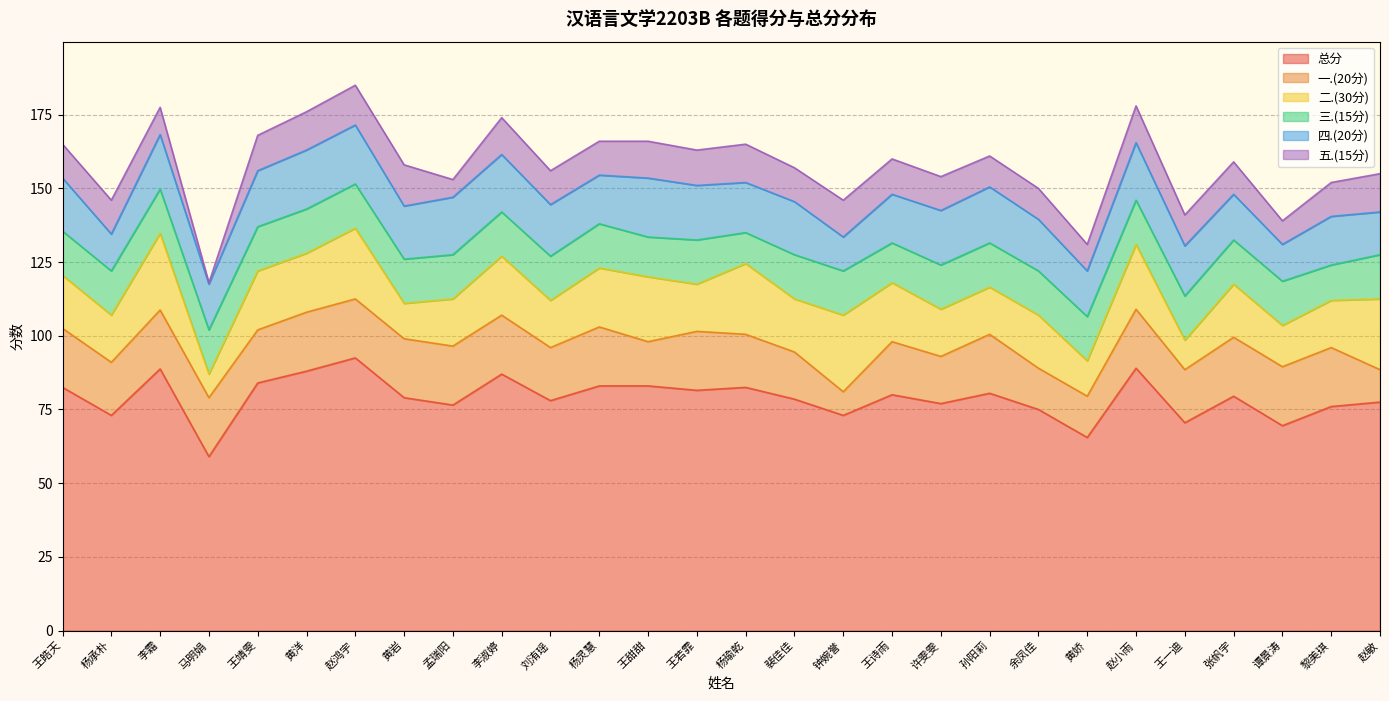

Reading left to right, list all the values displayed in this chart.

总分: 王皓天=82.5	杨承朴=73.0	李霜=88.8	马明娟=59.0	王靖雯=84.0	黄洋=88.0	赵鸿宇=92.5	黄岩=79.0	孟瑞阳=76.5	李淑婷=87.0	刘洧瑶=78.0	杨灵慧=83.0	王甜甜=83.0	王若霏=81.5	杨瑜乾=82.5	裴佳佳=78.5	钟婉誉=73.0	王诗雨=80.0	许雯雯=77.0	孙阳莉=80.5	余凤佳=75.0	黄娇=65.5	赵小雨=89.0	王一迪=70.5	张帆宇=79.5	谭景涛=69.5	黎美琪=76.0	赵敏=77.5
一.(20分): 王皓天=20.0	杨承朴=18.0	李霜=20.0	马明娟=20.0	王靖雯=18.0	黄洋=20.0	赵鸿宇=20.0	黄岩=20.0	孟瑞阳=20.0	李淑婷=20.0	刘洧瑶=18.0	杨灵慧=20.0	王甜甜=15.0	王若霏=20.0	杨瑜乾=18.0	裴佳佳=16.0	钟婉誉=8.0	王诗雨=18.0	许雯雯=16.0	孙阳莉=20.0	余凤佳=14.0	黄娇=14.0	赵小雨=20.0	王一迪=18.0	张帆宇=20.0	谭景涛=20.0	黎美琪=20.0	赵敏=11.0
二.(30分): 王皓天=18.0	杨承朴=16.0	李霜=26.0	马明娟=8.0	王靖雯=20.0	黄洋=20.0	赵鸿宇=24.0	黄岩=12.0	孟瑞阳=16.0	李淑婷=20.0	刘洧瑶=16.0	杨灵慧=20.0	王甜甜=22.0	王若霏=16.0	杨瑜乾=24.0	裴佳佳=18.0	钟婉誉=26.0	王诗雨=20.0	许雯雯=16.0	孙阳莉=16.0	余凤佳=18.0	黄娇=12.0	赵小雨=22.0	王一迪=10.0	张帆宇=18.0	谭景涛=14.0	黎美琪=16.0	赵敏=24.0
三.(15分): 王皓天=15.0	杨承朴=15.0	李霜=15.0	马明娟=15.0	王靖雯=15.0	黄洋=15.0	赵鸿宇=15.0	黄岩=15.0	孟瑞阳=15.0	李淑婷=15.0	刘洧瑶=15.0	杨灵慧=15.0	王甜甜=13.5	王若霏=15.0	杨瑜乾=10.5	裴佳佳=15.0	钟婉誉=15.0	王诗雨=13.5	许雯雯=15.0	孙阳莉=15.0	余凤佳=15.0	黄娇=15.0	赵小雨=15.0	王一迪=15.0	张帆宇=15.0	谭景涛=15.0	黎美琪=12.0	赵敏=15.0
四.(20分): 王皓天=18.0	杨承朴=12.5	李霜=18.5	马明娟=15.5	王靖雯=19.0	黄洋=20.0	赵鸿宇=20.0	黄岩=18.0	孟瑞阳=19.5	李淑婷=19.5	刘洧瑶=17.5	杨灵慧=16.5	王甜甜=20.0	王若霏=18.5	杨瑜乾=17.0	裴佳佳=18.0	钟婉誉=11.5	王诗雨=16.5	许雯雯=18.5	孙阳莉=19.0	余凤佳=17.5	黄娇=15.5	赵小雨=19.5	王一迪=17.0	张帆宇=15.5	谭景涛=12.5	黎美琪=16.5	赵敏=14.5
五.(15分): 王皓天=11.5	杨承朴=11.5	李霜=9.2	马明娟=0.5	王靖雯=12.0	黄洋=13.0	赵鸿宇=13.5	黄岩=14.0	孟瑞阳=6.0	李淑婷=12.5	刘洧瑶=11.5	杨灵慧=11.5	王甜甜=12.5	王若霏=12.0	杨瑜乾=13.0	裴佳佳=11.5	钟婉誉=12.5	王诗雨=12.0	许雯雯=11.5	孙阳莉=10.5	余凤佳=10.5	黄娇=9.0	赵小雨=12.5	王一迪=10.5	张帆宇=11.0	谭景涛=8.0	黎美琪=11.5	赵敏=13.0